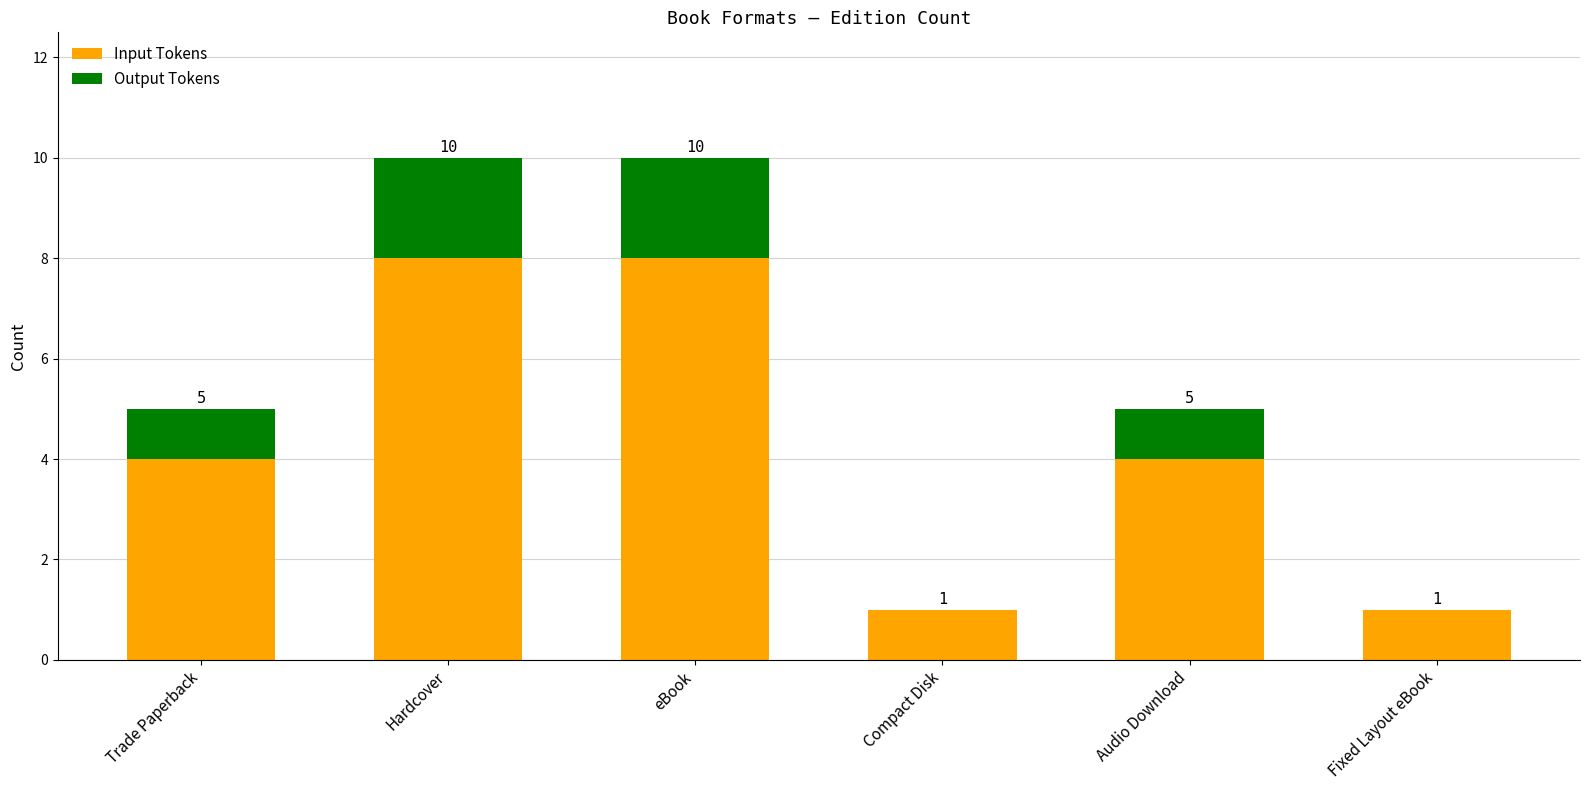

Rank the series by their maximum value, from lowest to highest.

Output Tokens, Input Tokens